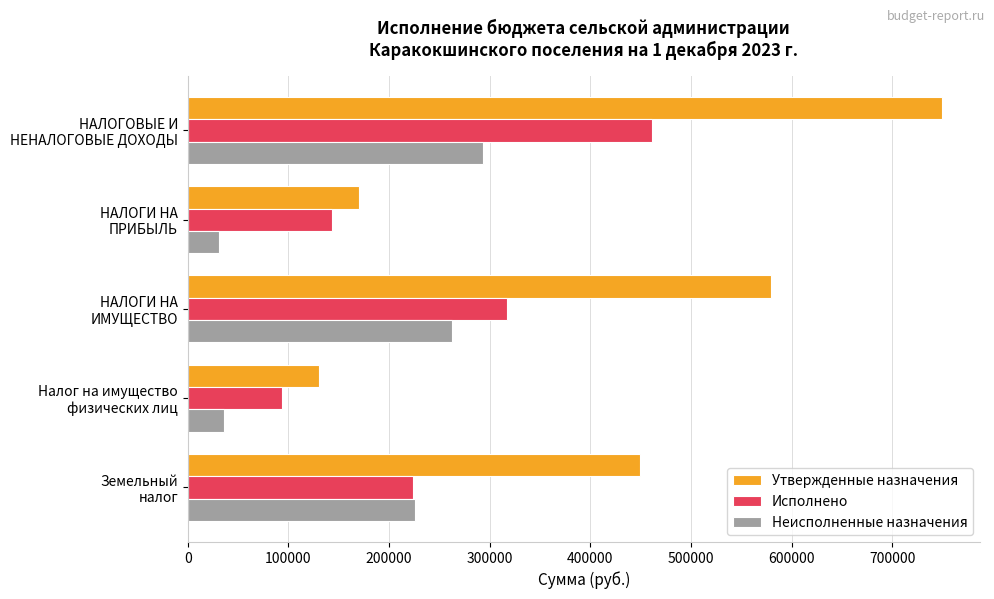

What is the highest value of the Утвержденные назначения series?

749740.0